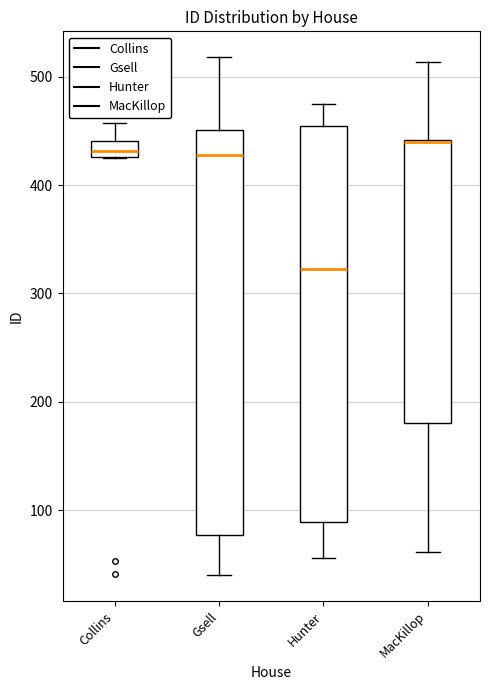

Reading left to right, transcribe this box plot: for each box, give where its median line is, the range the box spans, and where its two whiskers end, as read against the y-axis. The values are not printed on the chart, so give them approximately, as read against the axis.

Collins: median 430 (inside the box), box 430 to 440, whiskers 430 to 460
Gsell: median 430, box 80 to 450, whiskers 40 to 520
Hunter: median 320, box 90 to 450, whiskers 60 to 480
MacKillop: median 440 (drawn on the box's upper edge), box 180 to 440, whiskers 60 to 510